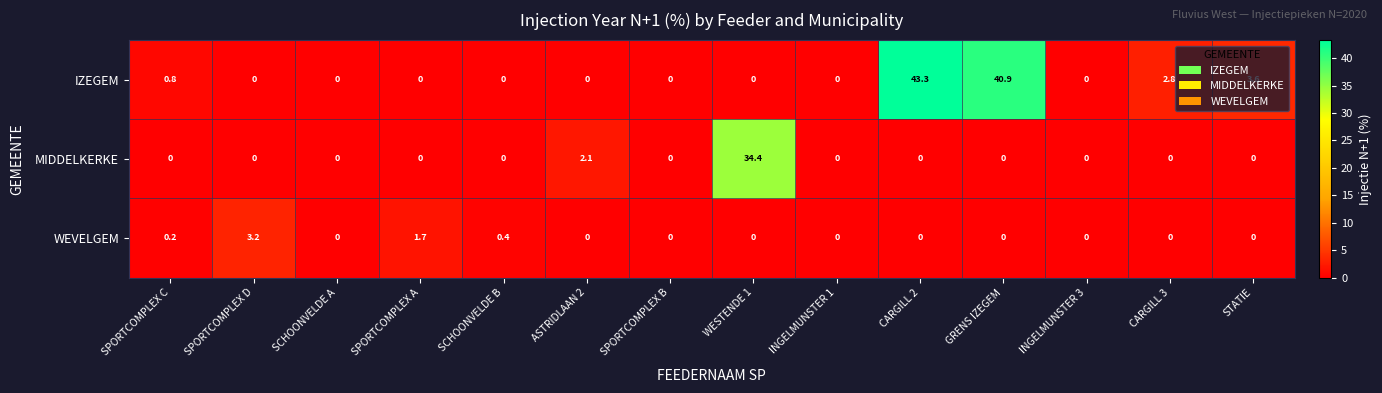

At how many categories does at least one series exceed 16?

3